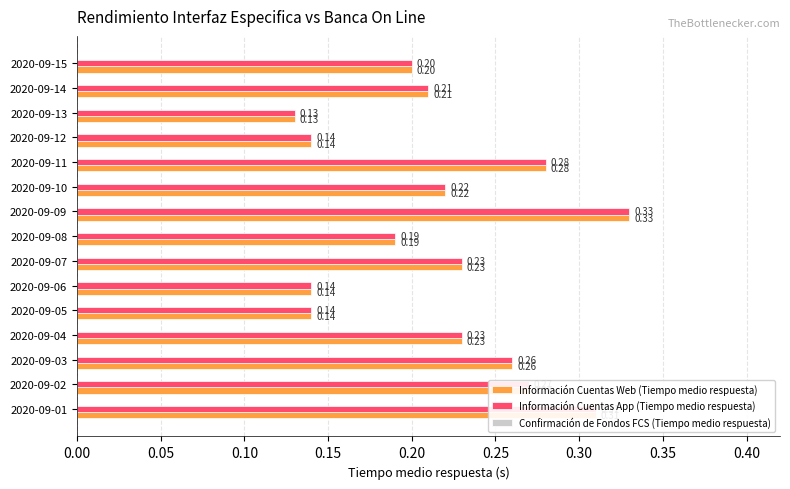

Is the value of Información Cuentas Web (Tiempo medio respuesta) at 2020-09-07 greater than the value of Información Cuentas App (Tiempo medio respuesta) at 2020-09-12?

Yes